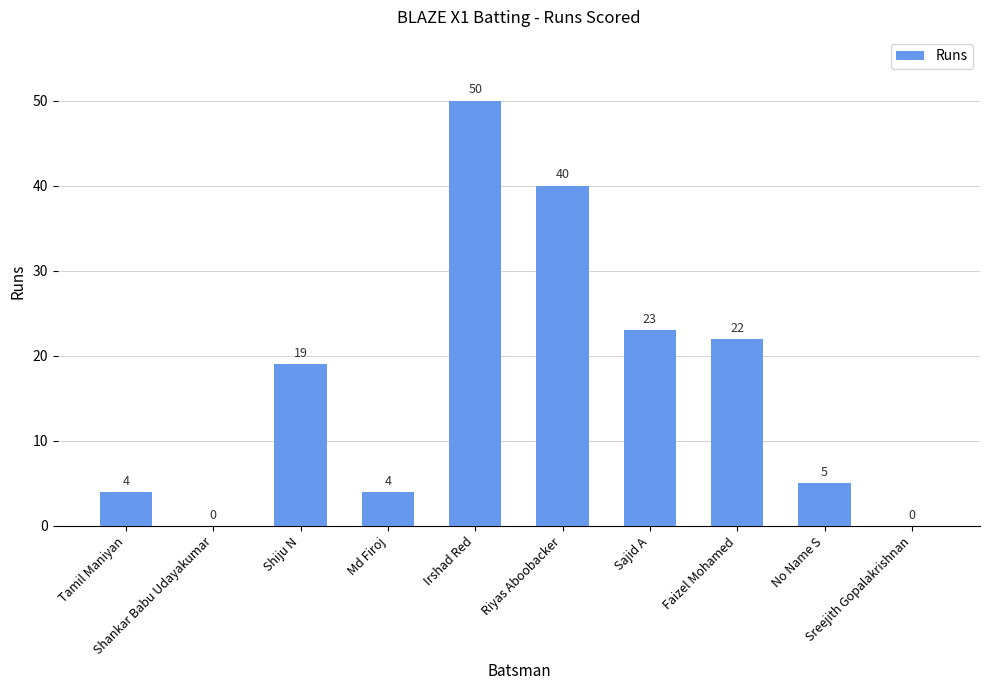

Reading left to right, extract all data points from this chart.

Tamil Maniyan=4	Shankar Babu Udayakumar=0	Shiju N=19	Md Firoj=4	Irshad Red=50	Riyas Aboobacker=40	Sajid A=23	Faizel Mohamed=22	No Name S=5	Sreejith Gopalakrishnan=0